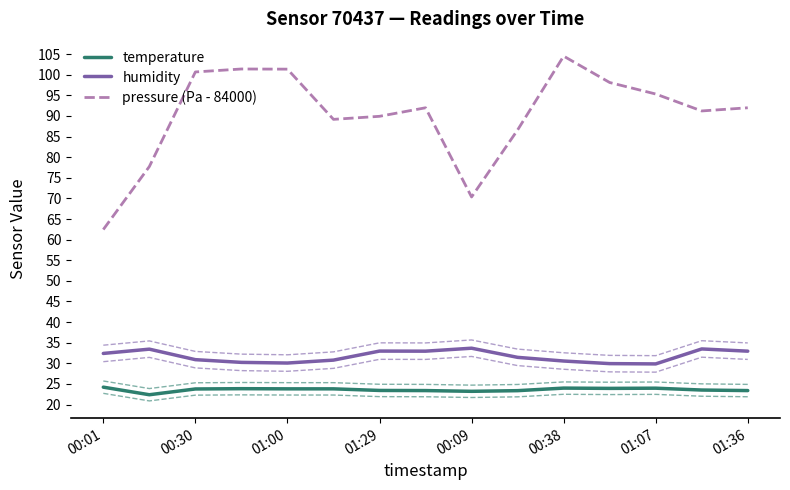

What is the maximum value for temperature?

24.2